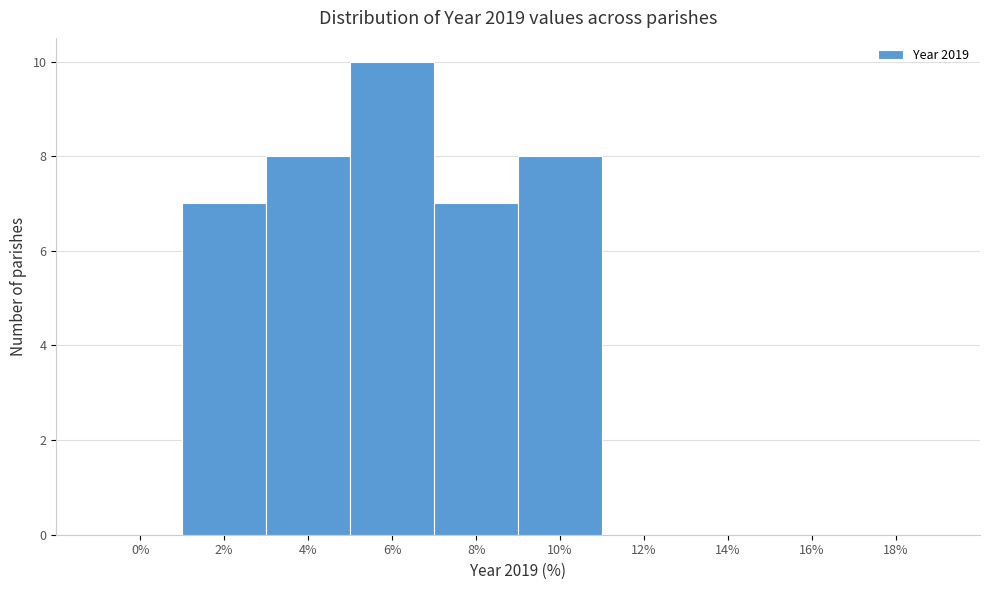

Reading left to right, extract all data points from this chart.

0%=0	2%=7	4%=8	6%=10	8%=7	10%=8	12%=0	14%=0	16%=0	18%=0